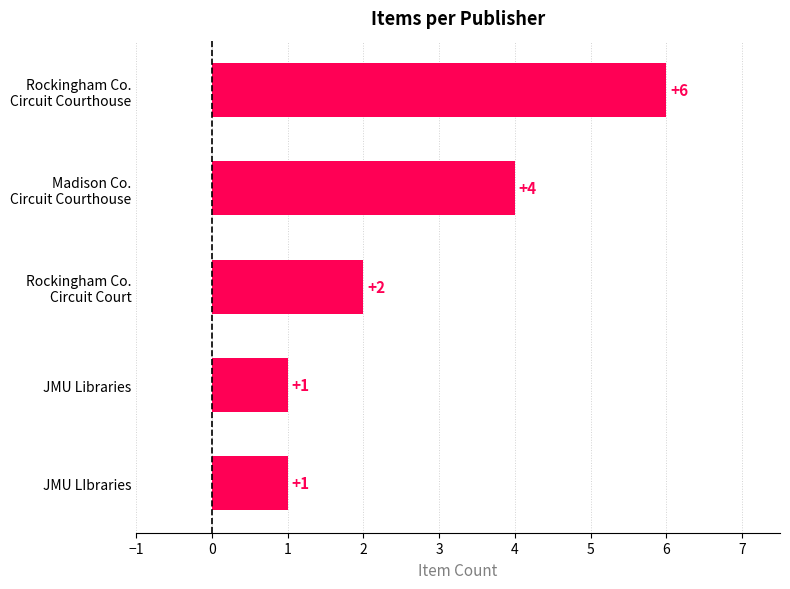

How many values are between 1 and 4?

4